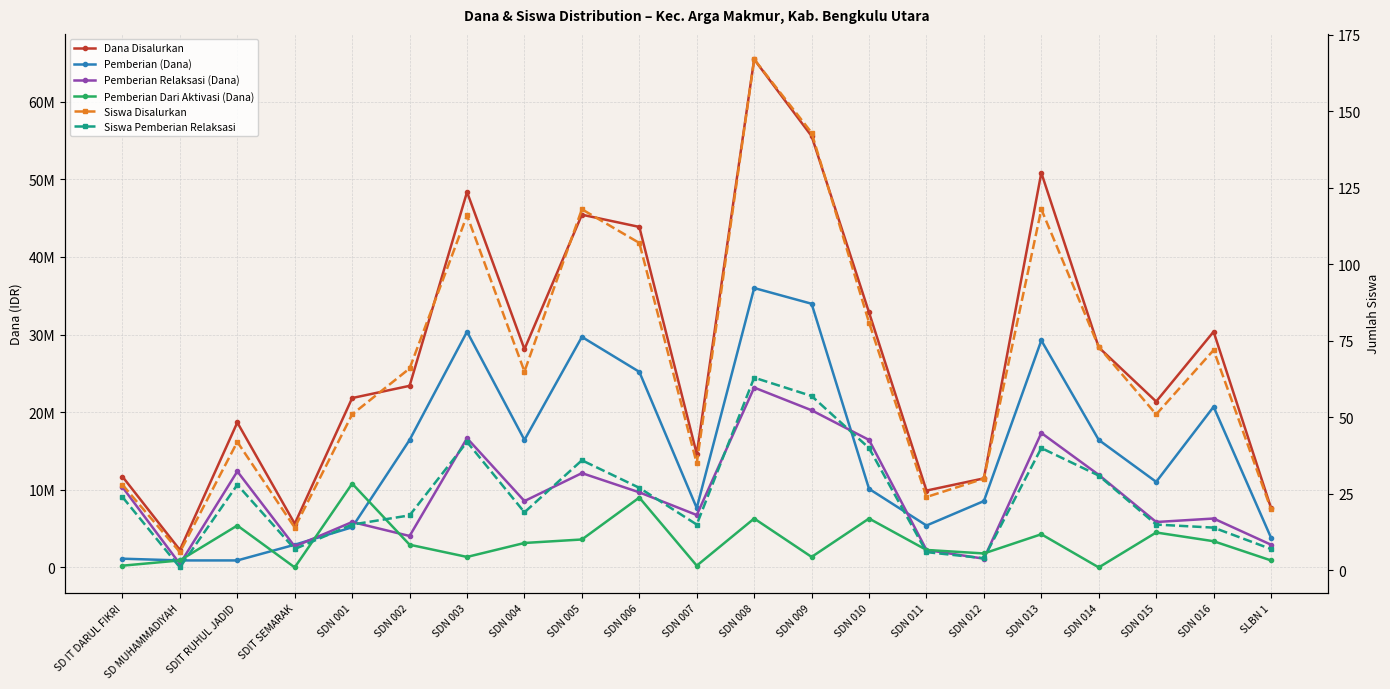

Count the number of data series in this chart.

6